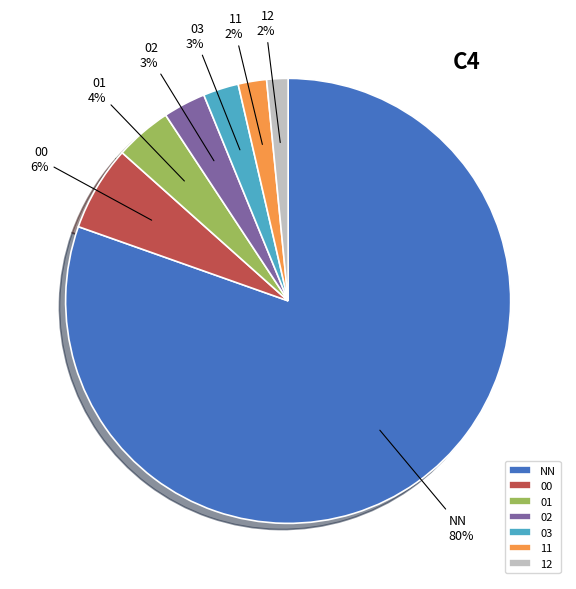

The NN slice represents 80% of the pie. True or false?

True